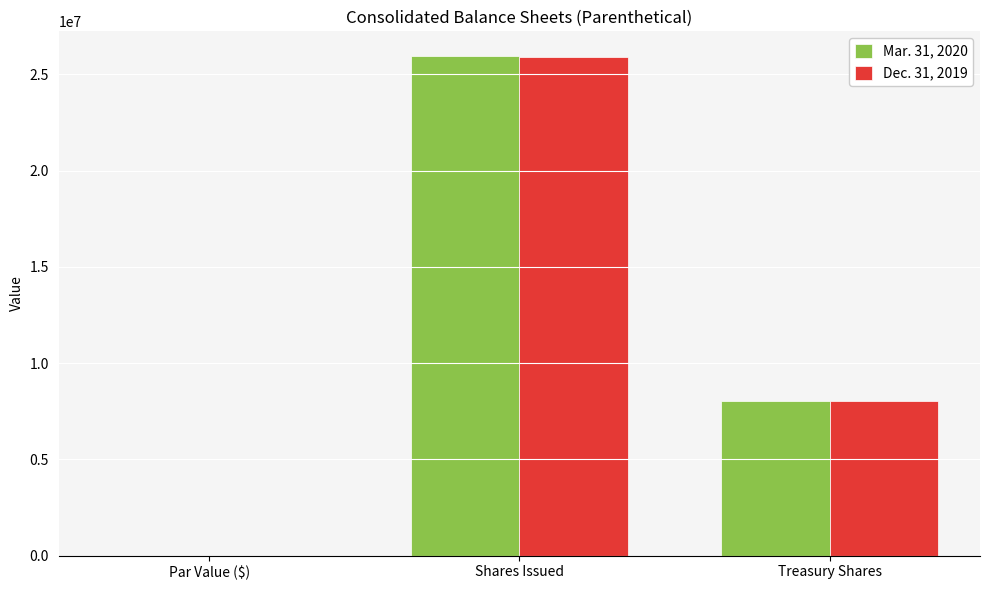

Which category has the highest value in the Dec. 31, 2019 series?

Shares Issued